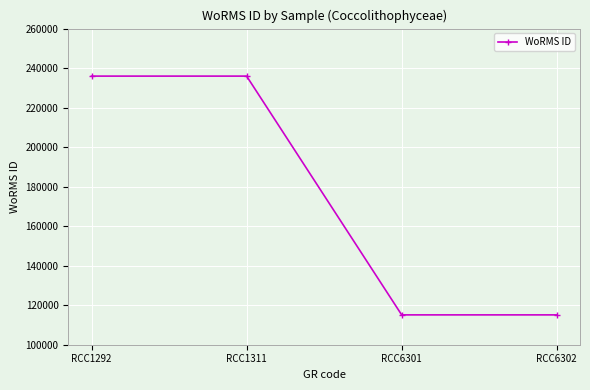

What is the sum of the values at RCC1311 and RCC1292?

471910